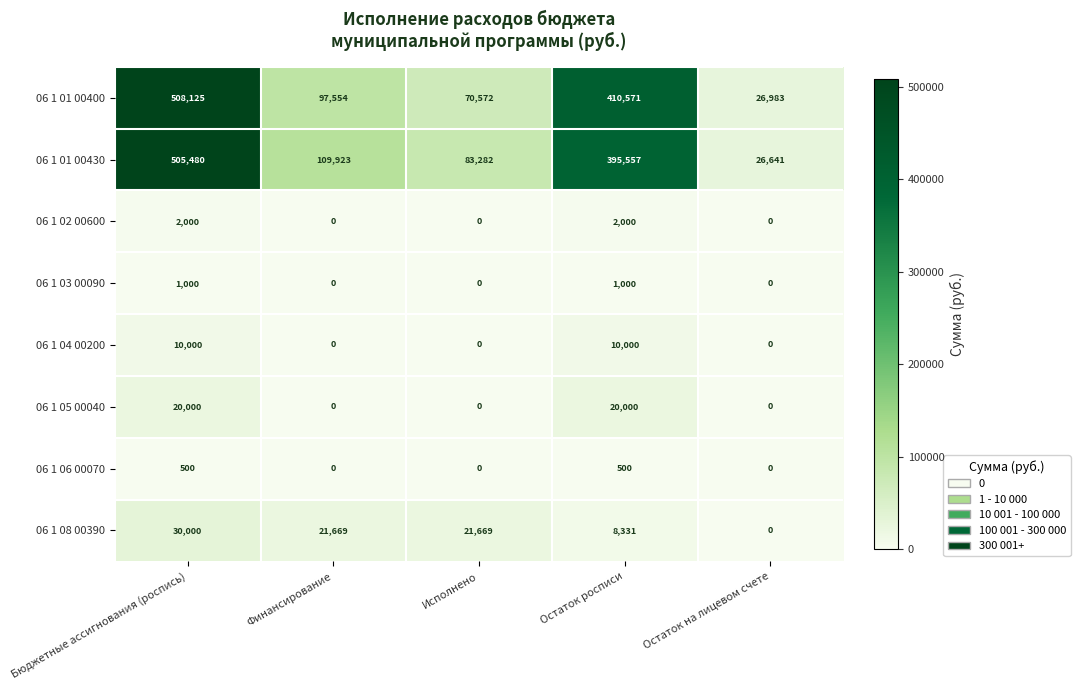

How many 06 1 08 00390 values are between 8331 and 21669?

3